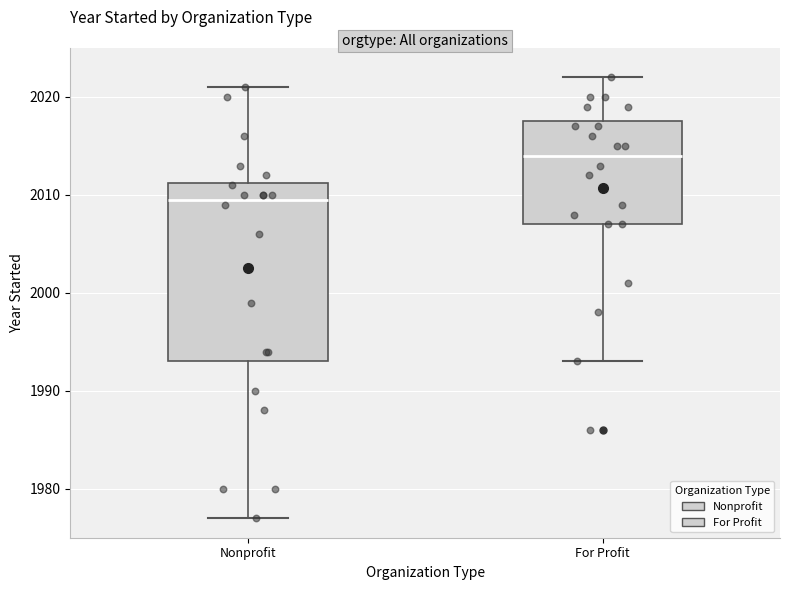

Reading left to right, transcribe this box plot: for each box, give where its median line is, the range the box spans, and where its two whiskers end, as read against the y-axis. The values are not printed on the chart, so give them approximately, as read against the axis.

Nonprofit: median 2010, box 1993 to 2011, whiskers 1977 to 2021
For Profit: median 2014, box 2007 to 2018, whiskers 1993 to 2022